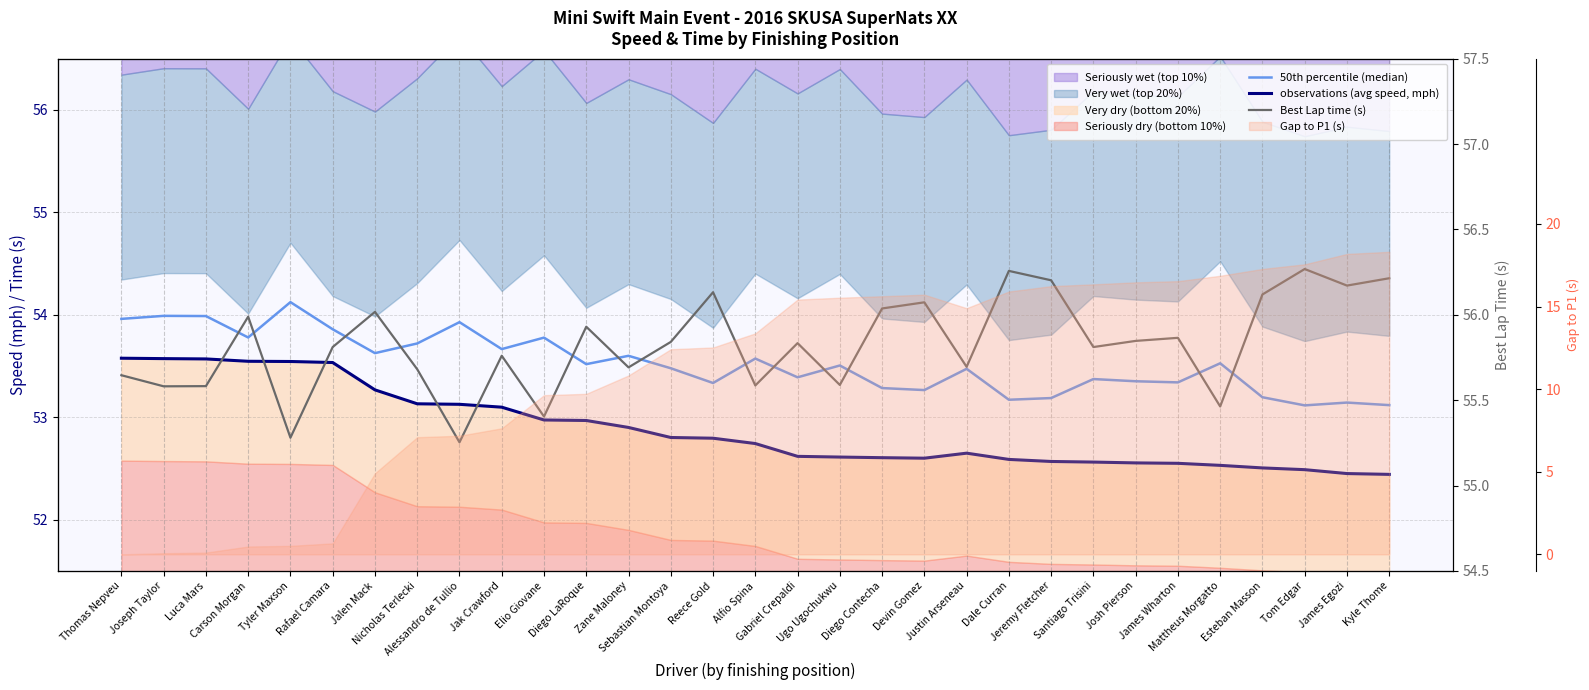

True or false: 50th percentile (median) and Best Lap time (s) cross at least once.

False